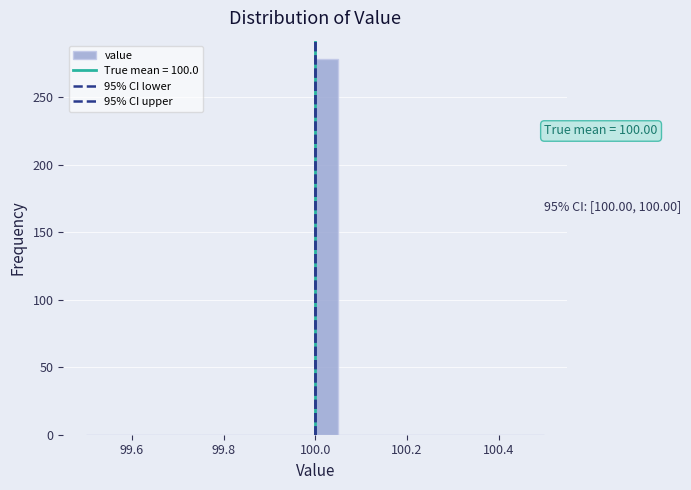

Around what value on the x-axis is the tallest bar? Give the approximate position of its centre, as read against the axis.

100.02